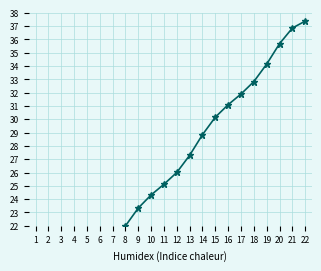

Where is the data nearest to the value 25?

11